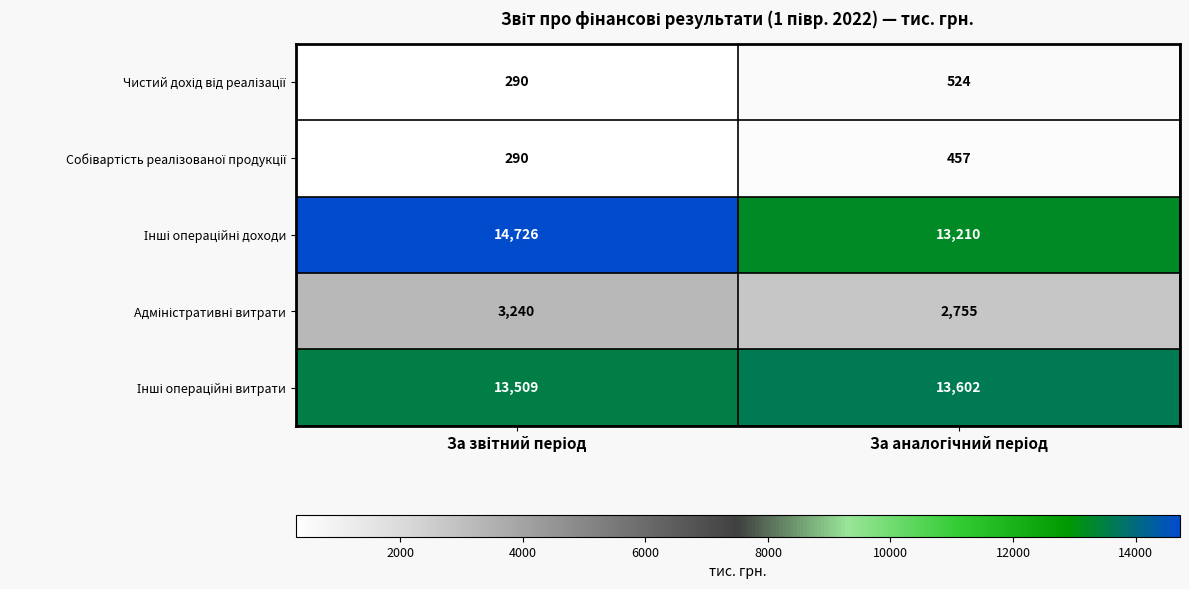

What is the minimum value shown in the chart?

290